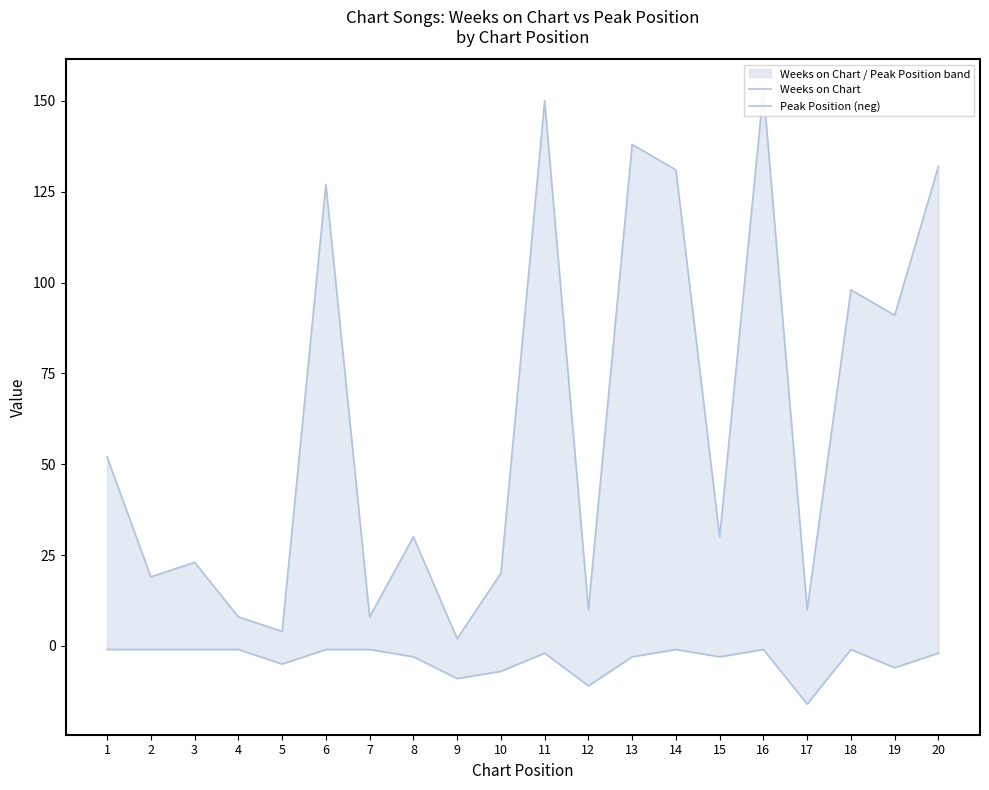

At which label does Weeks on Chart reach its minimum?

9